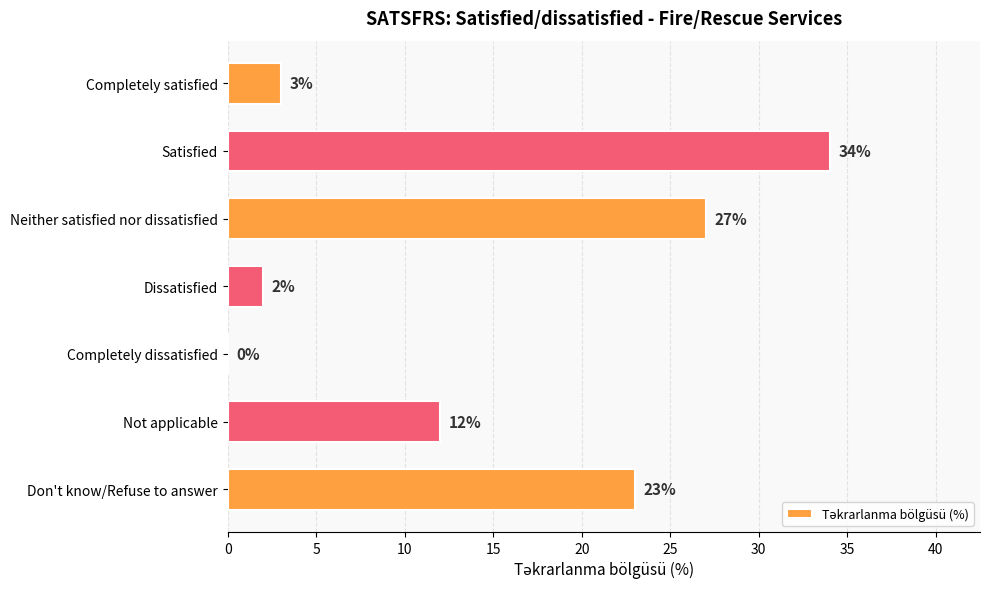

What is the change in value from Satisfied to Not applicable?

-22